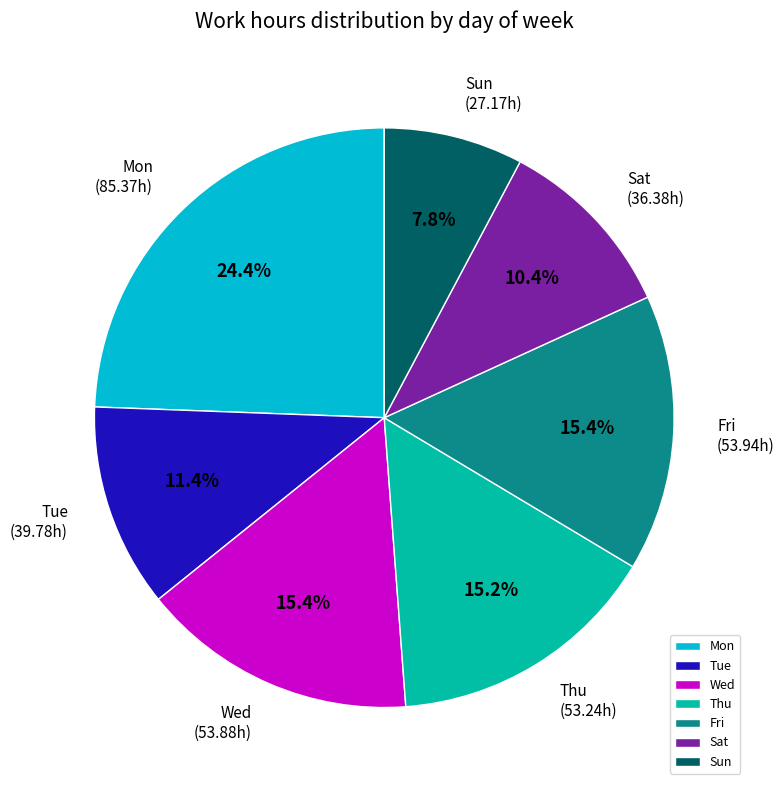

To the nearest percent, what portion does Wed represent?

15%